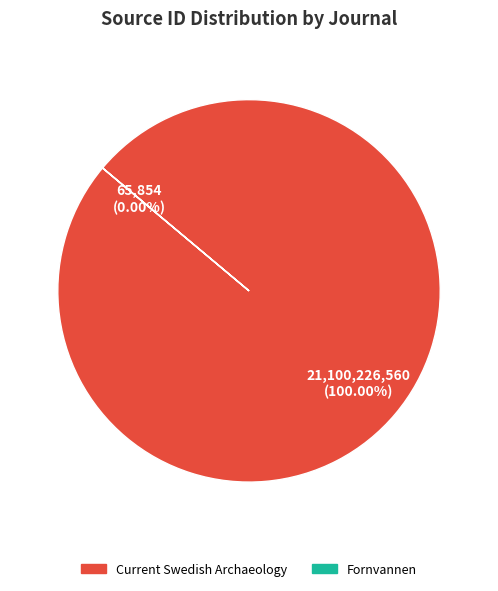

What percentage do Current Swedish Archaeology and Fornvannen together represent?

100.0%